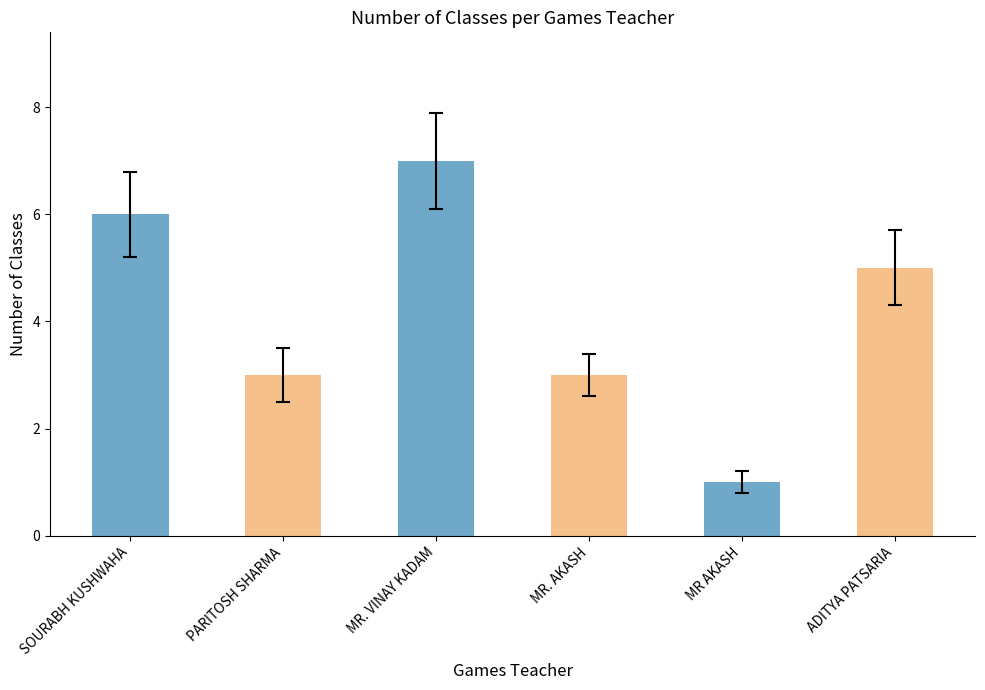

At which label does the data first exceed 5?

SOURABH KUSHWAHA